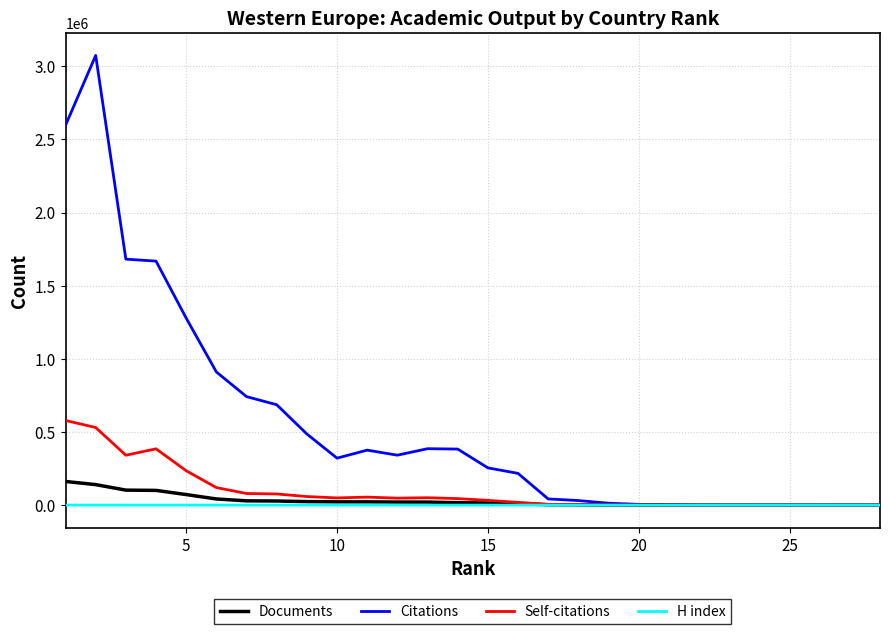

What is the average value of the H index series?

165